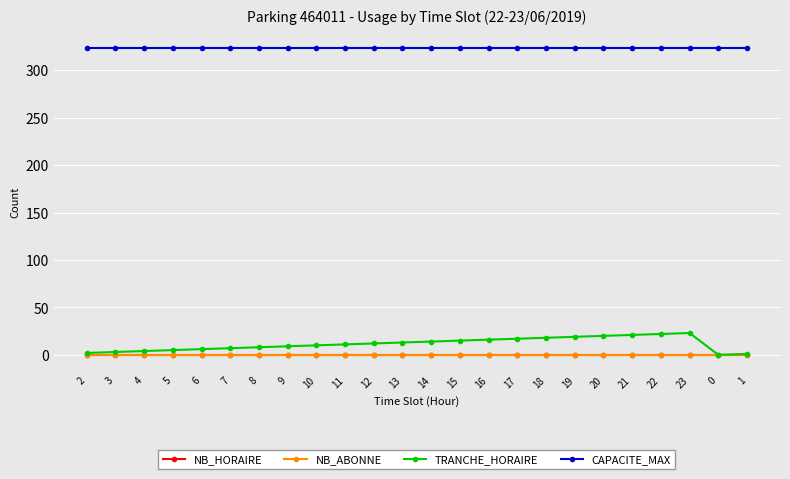

Which series has the largest total across all categories?

CAPACITE_MAX